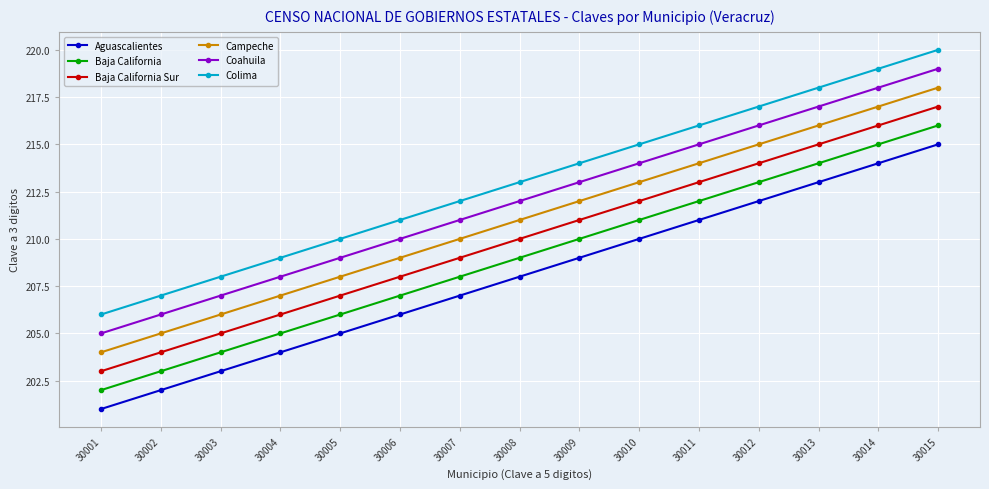

How many data points in Baja California are less than 209?

7